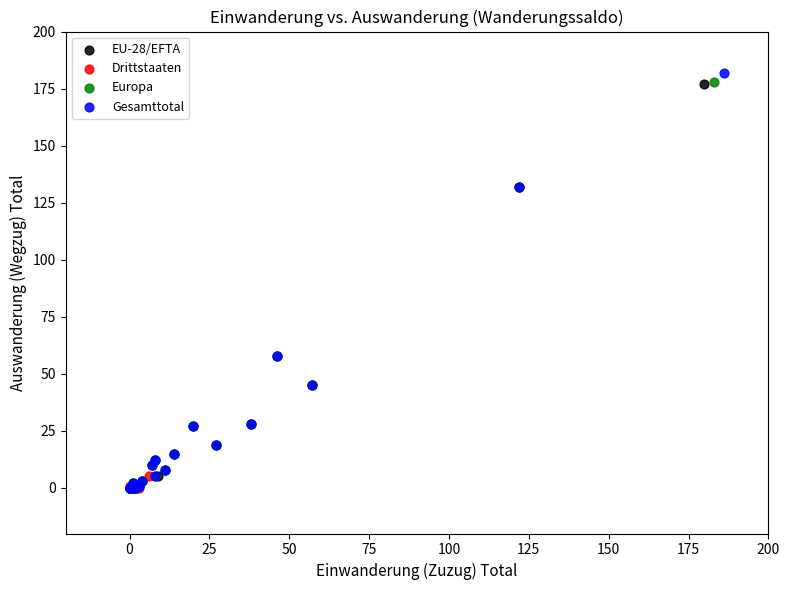

Which series has the largest Y range (max minus min)?

Gesamttotal